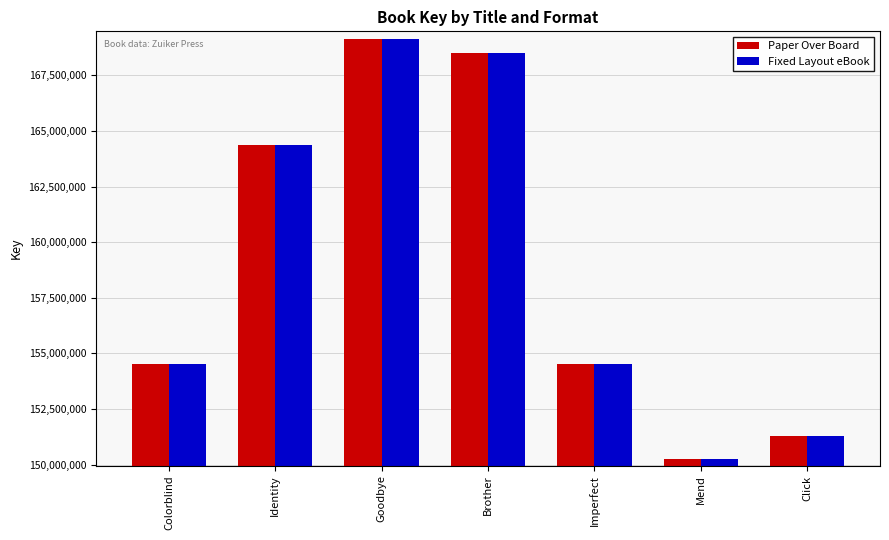

What is the sum of the Fixed Layout eBook values at Mend and Identity?

314643875